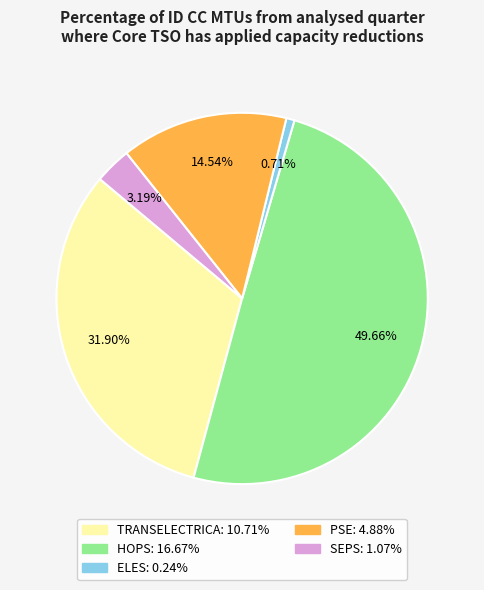

What percentage is the HOPS slice, to the nearest percent?

50%